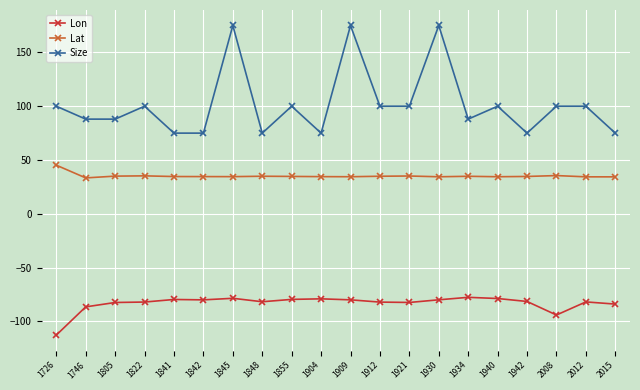

How many data points does each series have?

20